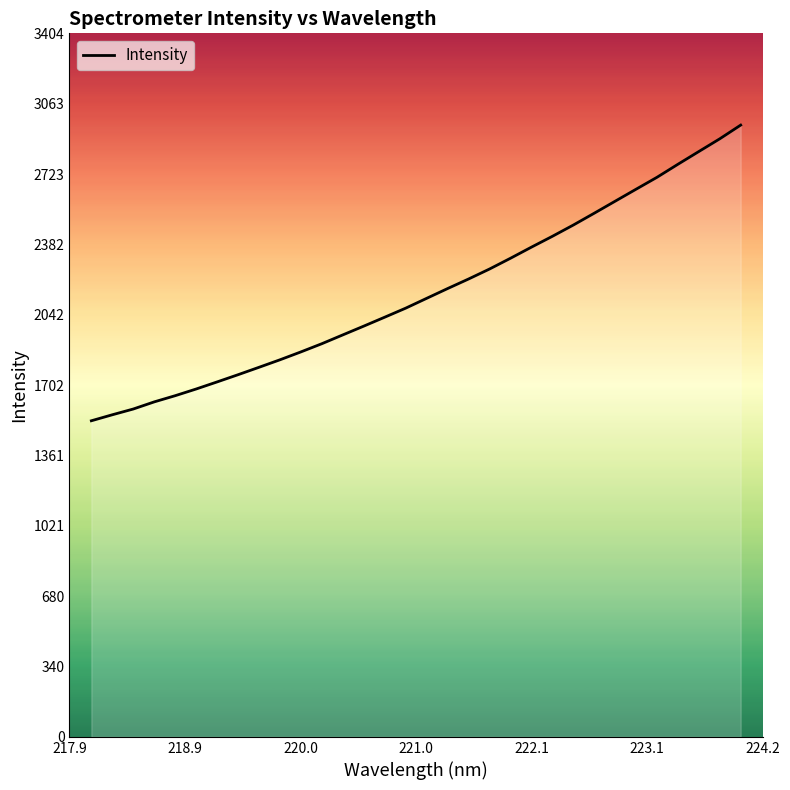

Does the chart display data point markers on the line(s)?

No